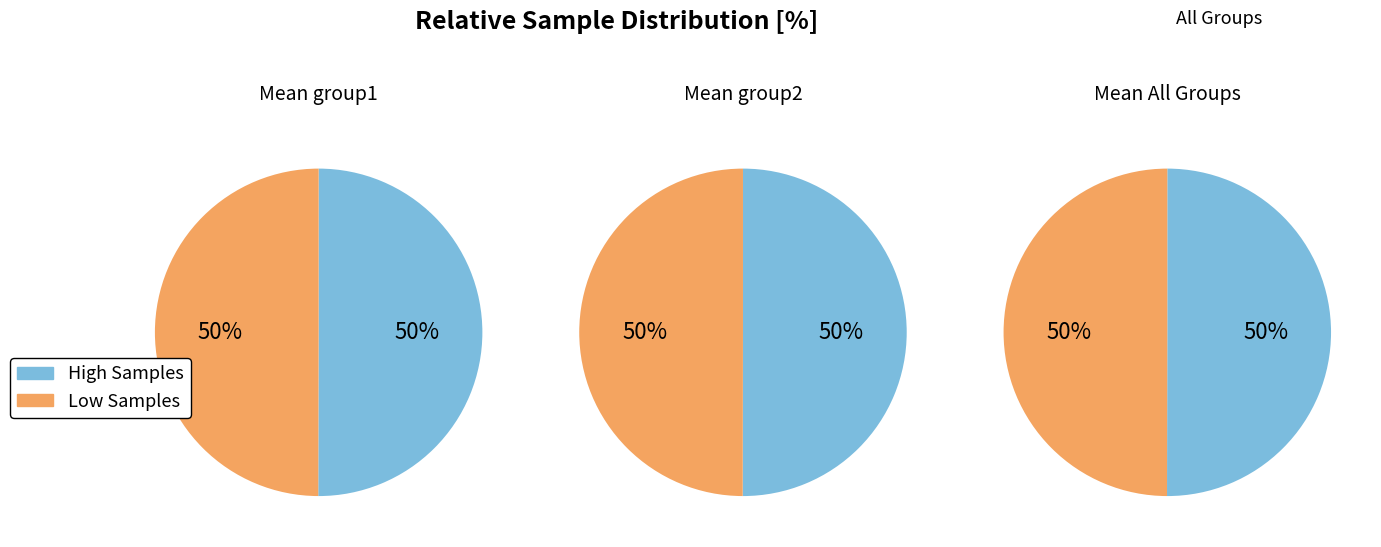

Count the number of slices in the pie.

2